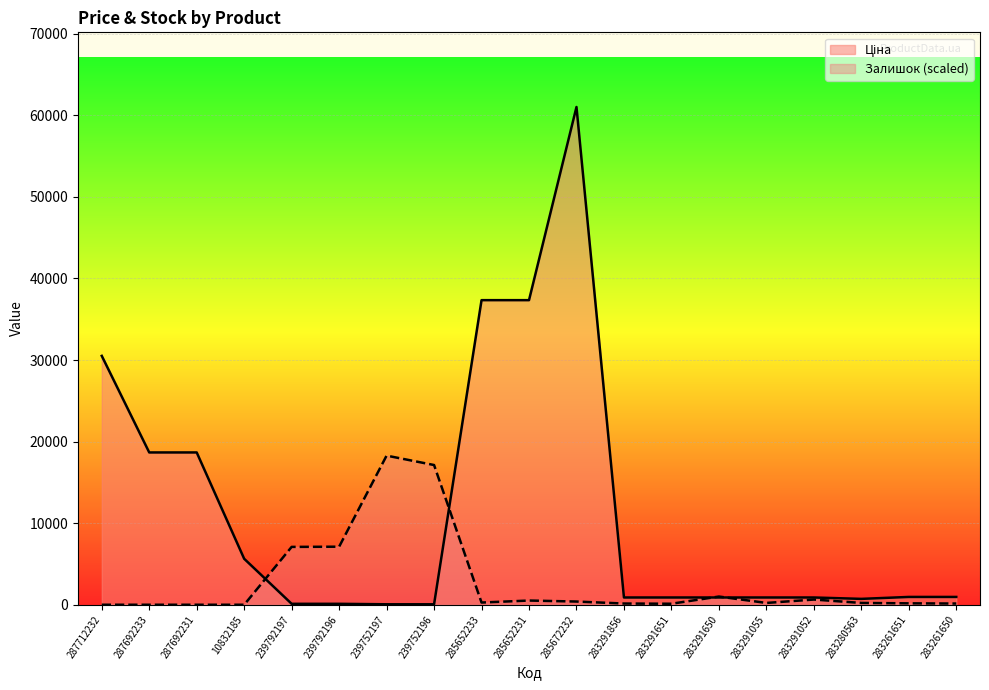

Where do Ціна and Залишок first cross each other?

10832185 and 239792197